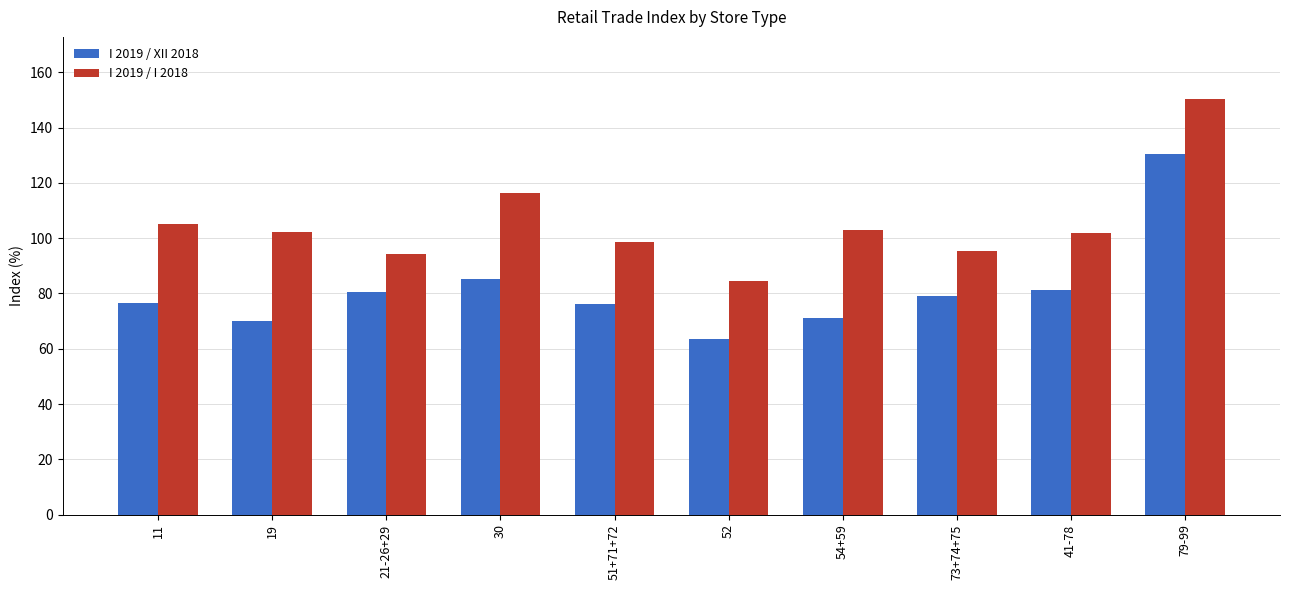

Which label corresponds to the smallest value in the chart?

52